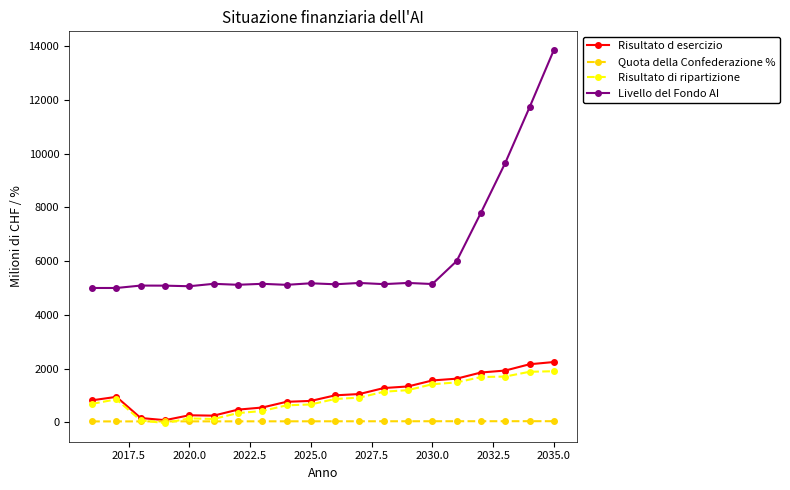

What is the maximum value shown in the chart?

13850.0